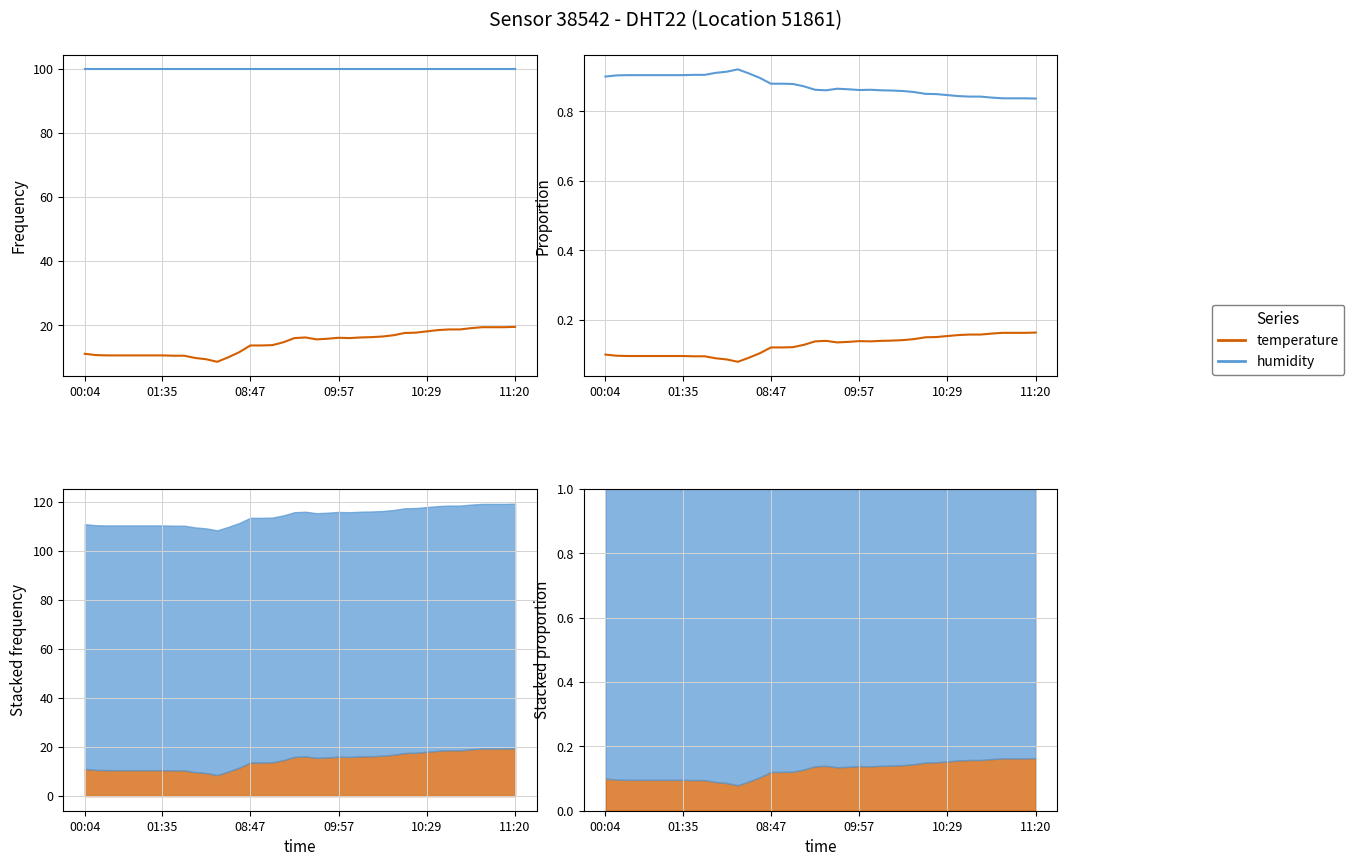

Where is temperature nearest to the value 0?

12